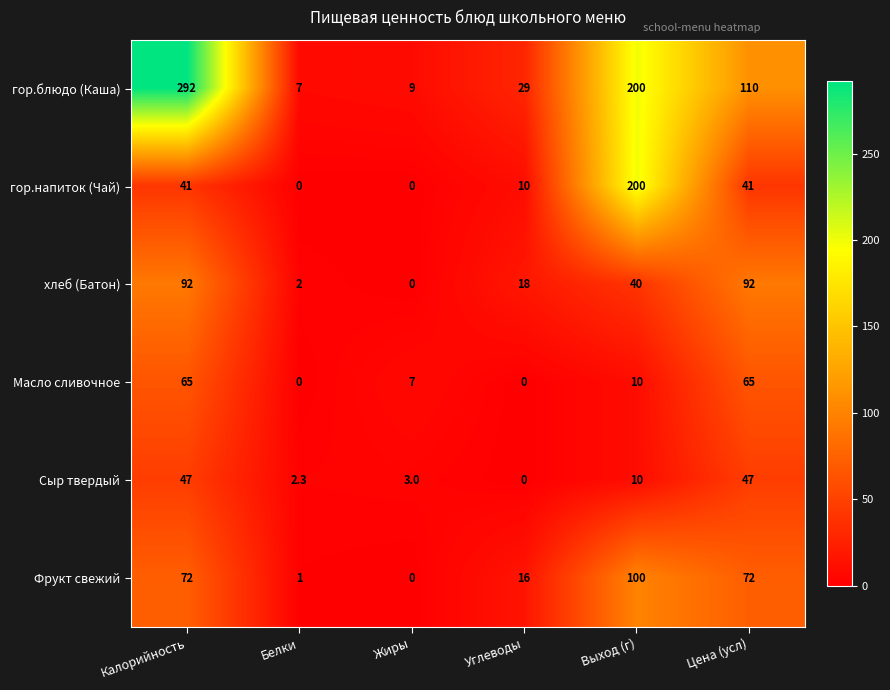

The Масло сливочное series shows 65.0 at Калорийность. True or false?

True